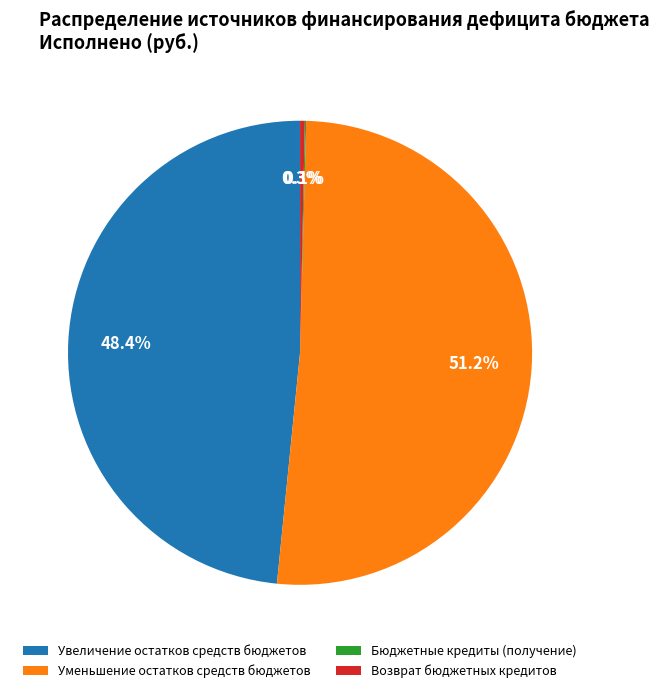

Which category has the biggest portion of the pie?

Уменьшение остатков средств бюджетов